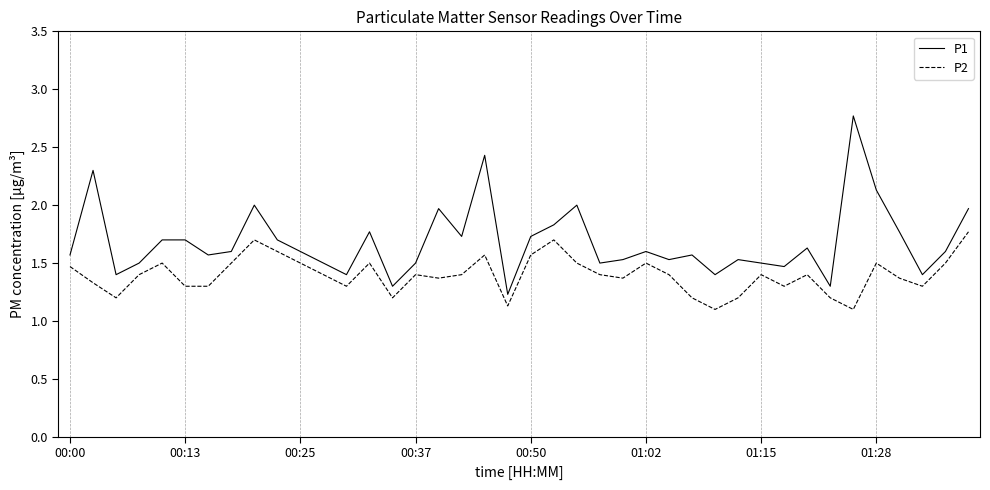

What is the difference between the maximum and minimum values in the P2 series?

0.7